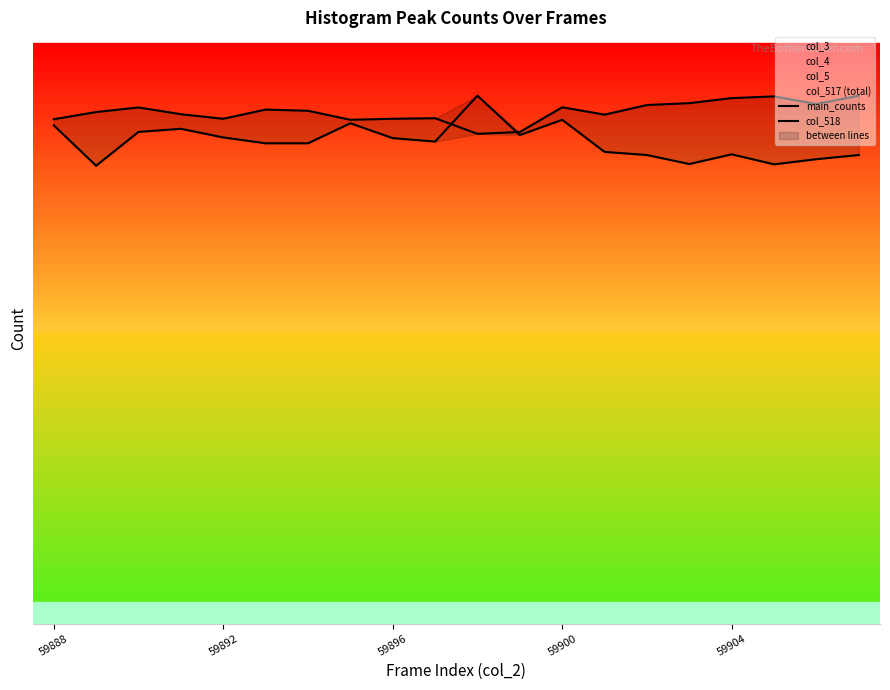

Reading left to right, list all the values displayed in this chart.

main_counts: 3515.0	3565.0	3597.0	3550.0	3518.0	3582.0	3574.0	3511.0	3518.0	3522.0	3413.0	3426.0	3598.0	3547.0	3614.0	3627.0	3662.0	3674.0	3621.0	3679.0
col_518: 3472.2	3190.9	3426.5	3448.2	3388.0	3347.2	3347.2	3486.6	3383.2	3359.2	3679.0	3404.9	3510.7	3287.1	3265.4	3202.9	3270.2	3200.5	3236.6	3265.4